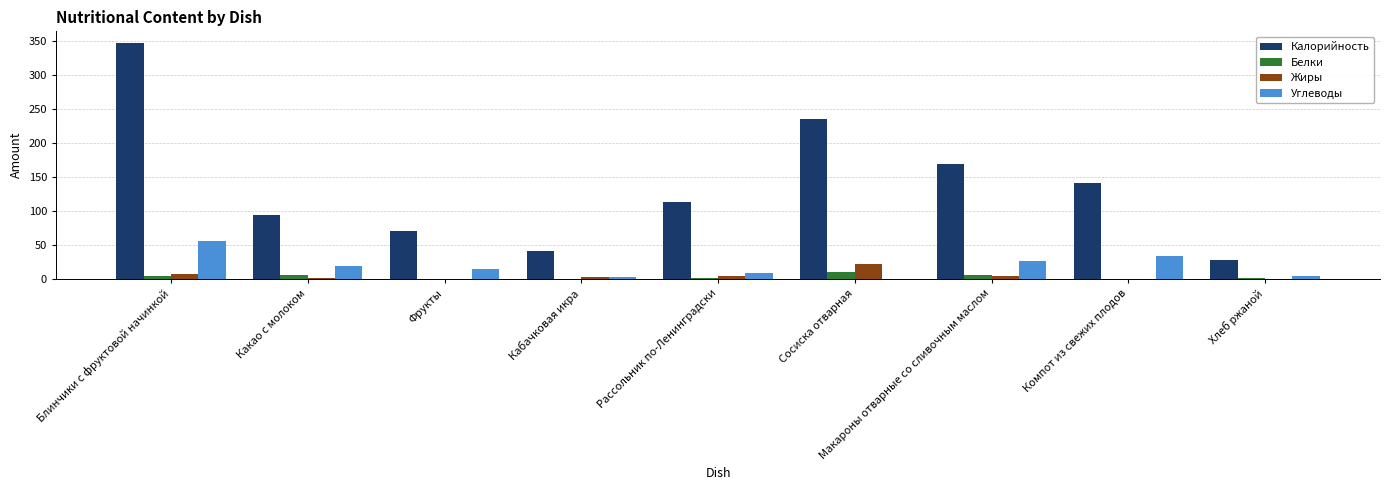

The Жиры series shows 7.8 at Блинчики с фруктовой начинкой. True or false?

True